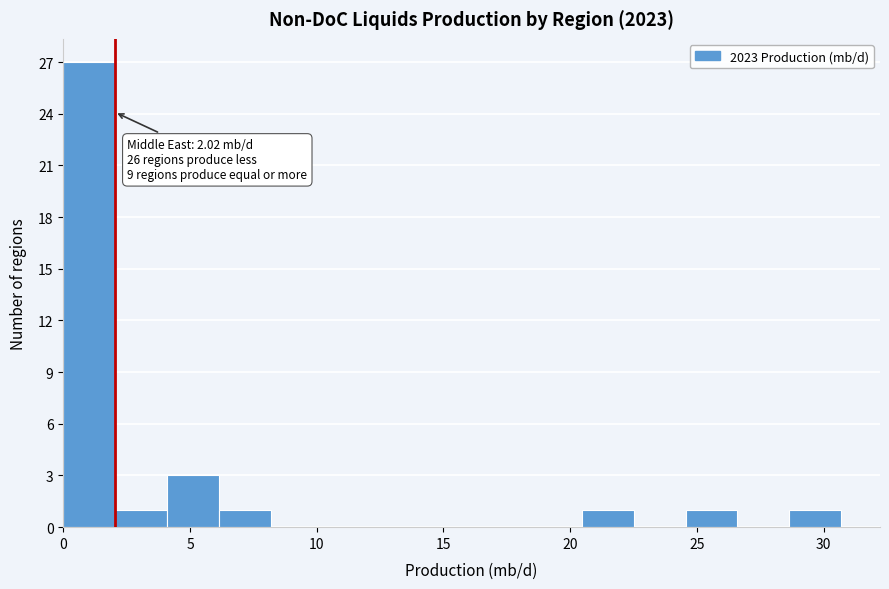

Over which range of the x-axis is the bar tallest?

0.0 to 2.0